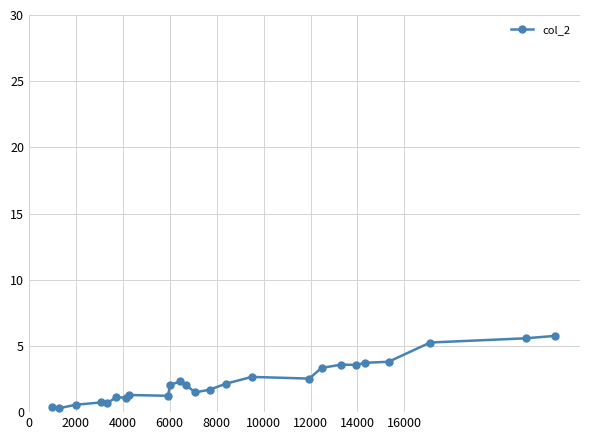

What is the maximum value shown in the chart?

5.8